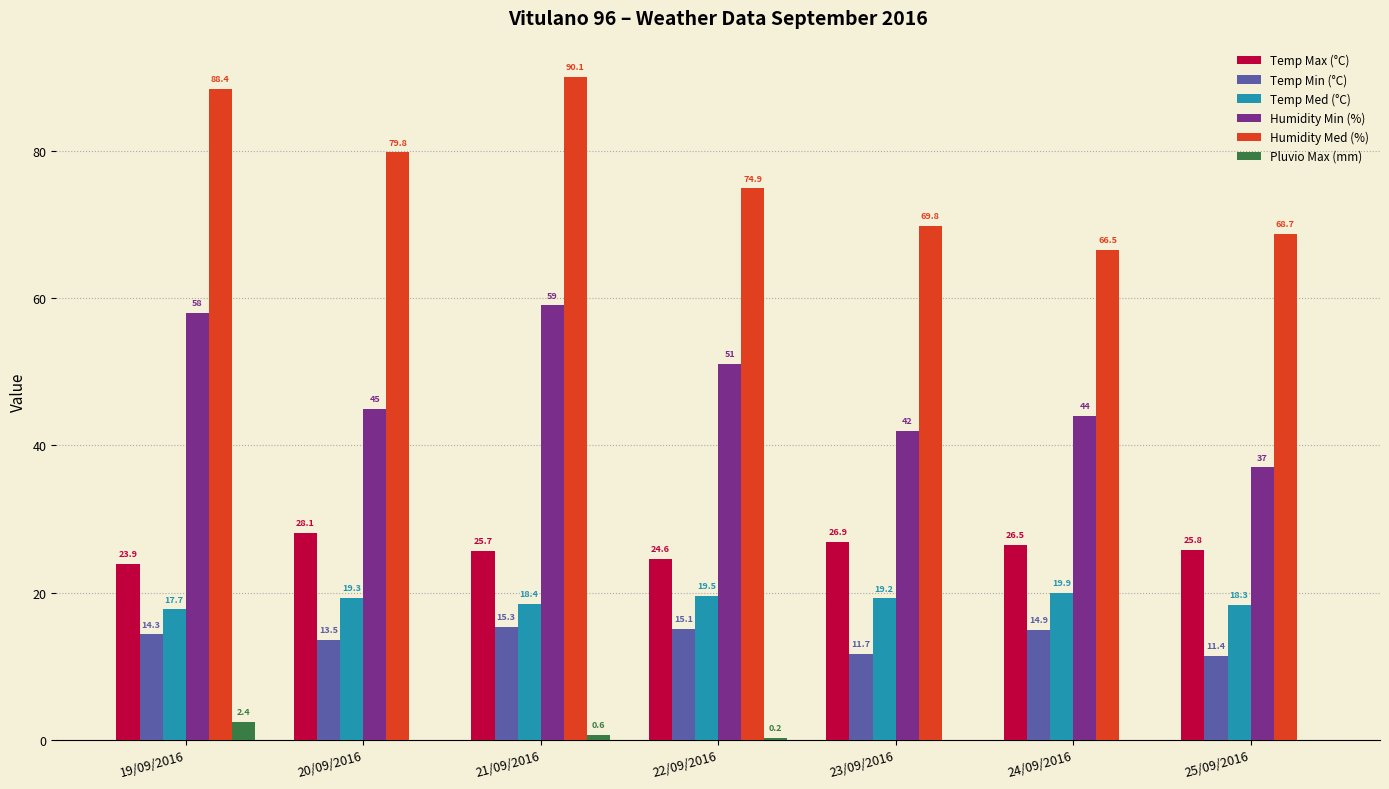

What is the average value of the Temp Med (°C) series?

18.9